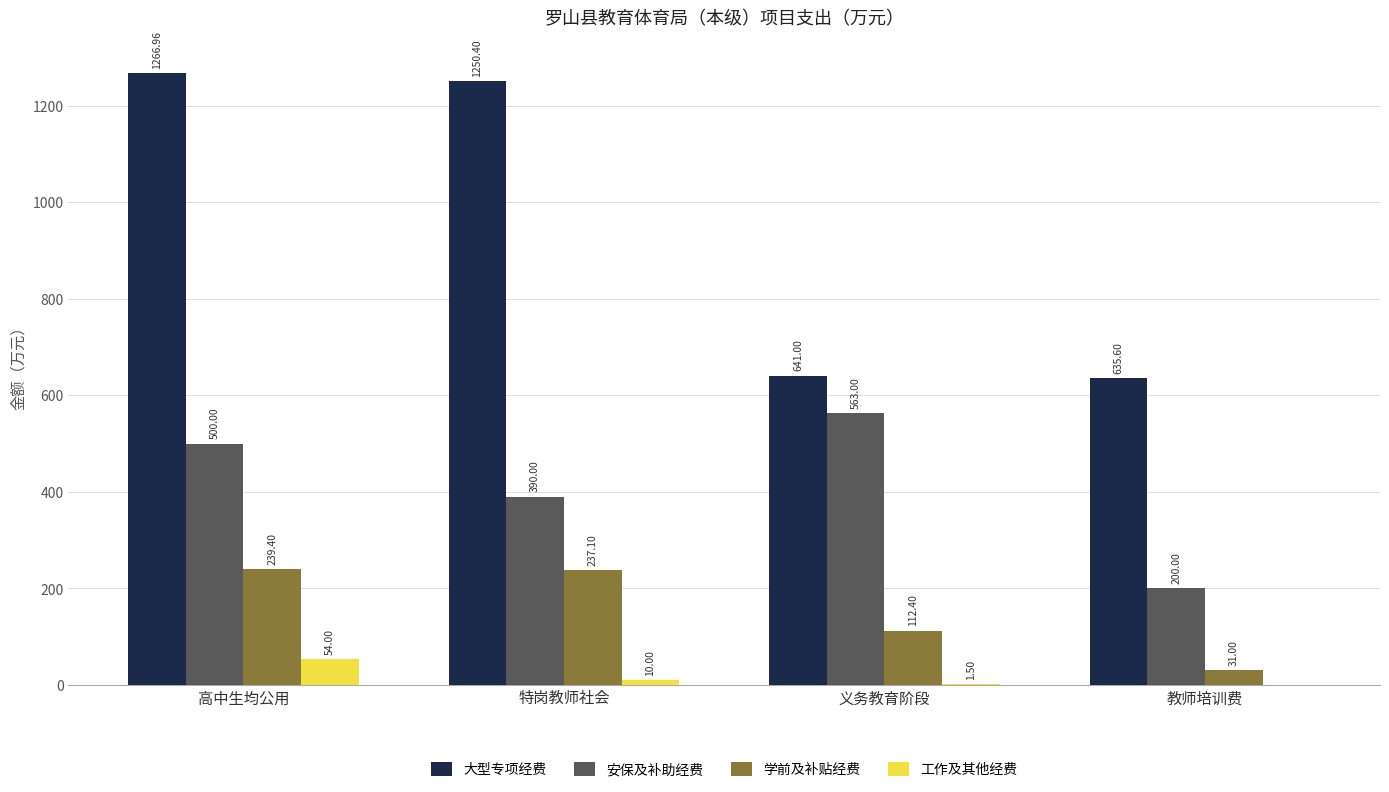

Which series has the largest range (max minus min)?

大型专项经费